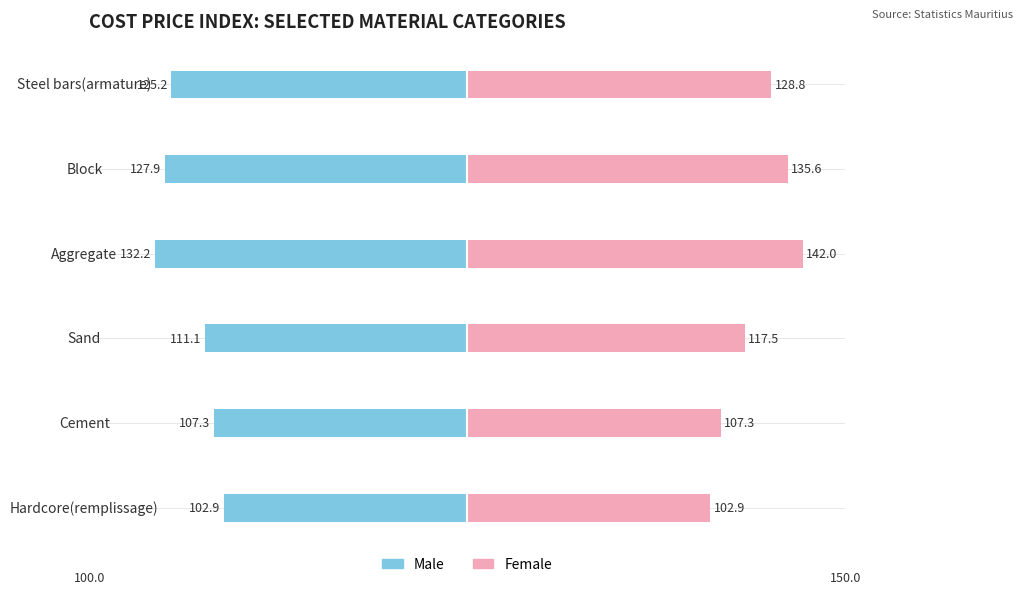

Reading left to right, extract all data points from this chart.

Male: -102.9	-107.3	-111.1	-132.2	-127.9	-125.2
Female: 102.9	107.3	117.5	142.0	135.6	128.8